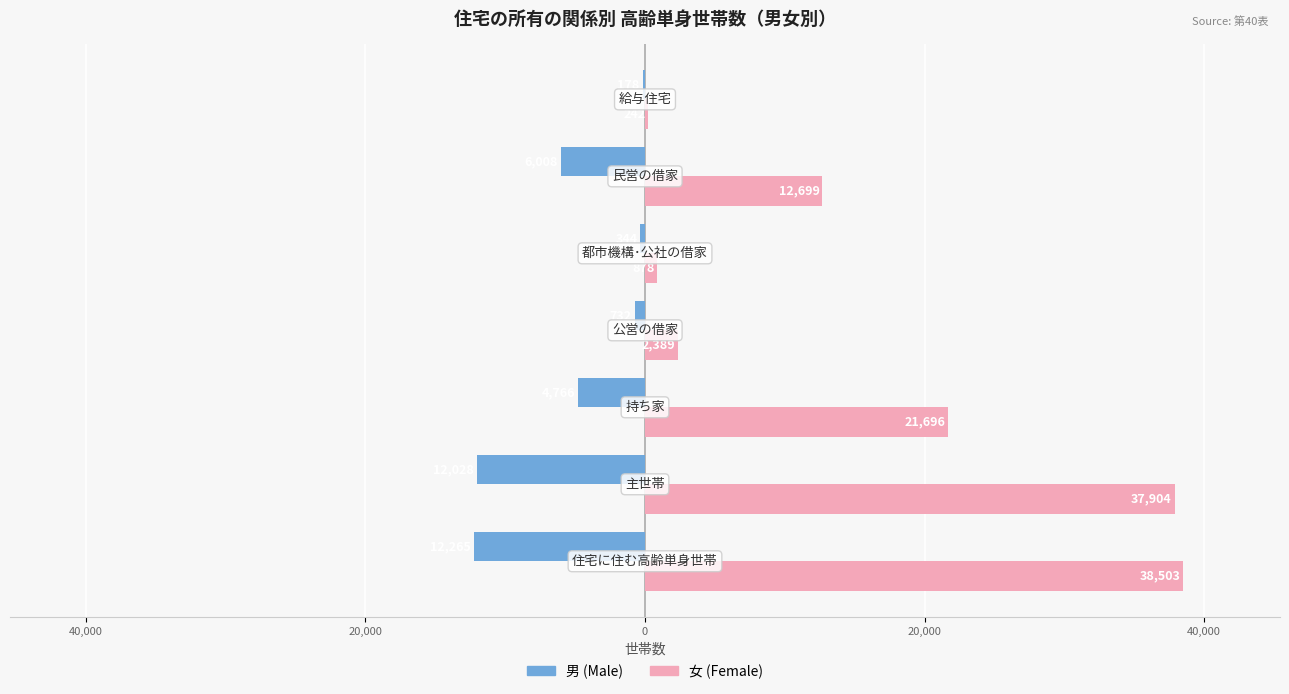

What are all the series names shown in the legend?

男 (Male), 女 (Female)